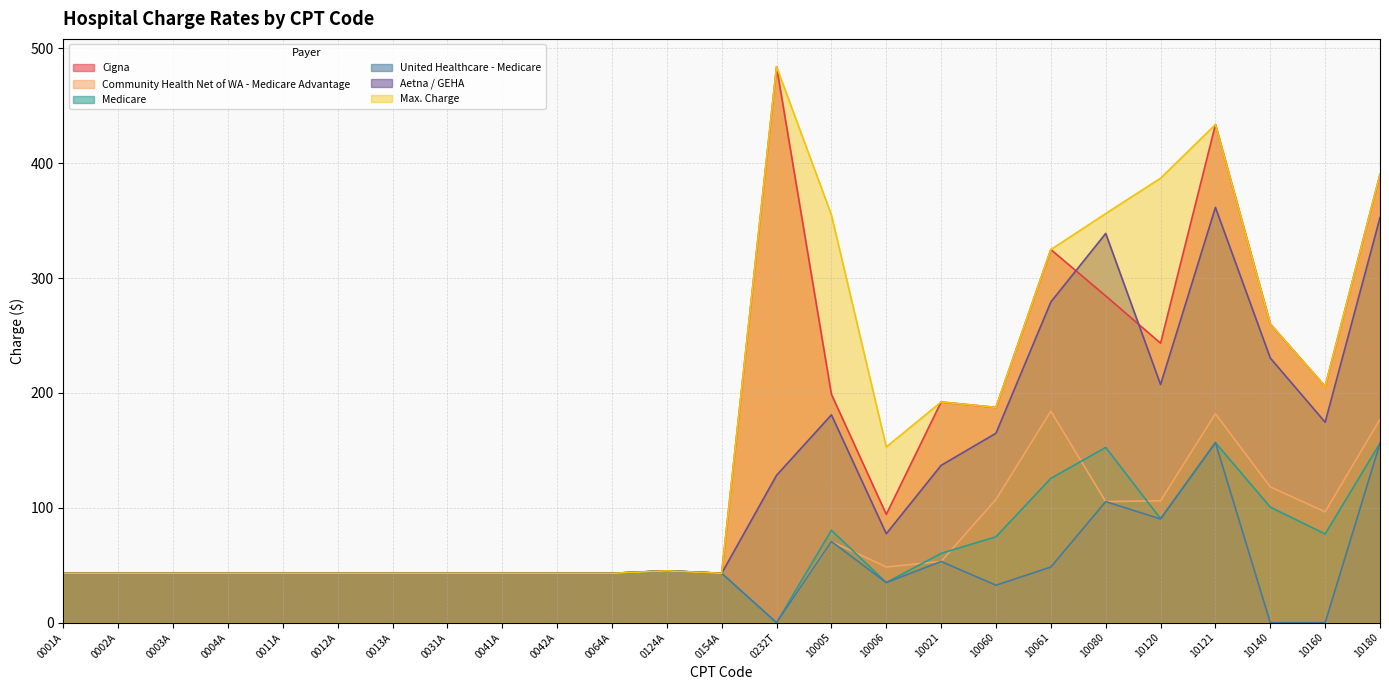

Which series has the largest total across all categories?

Max. Charge